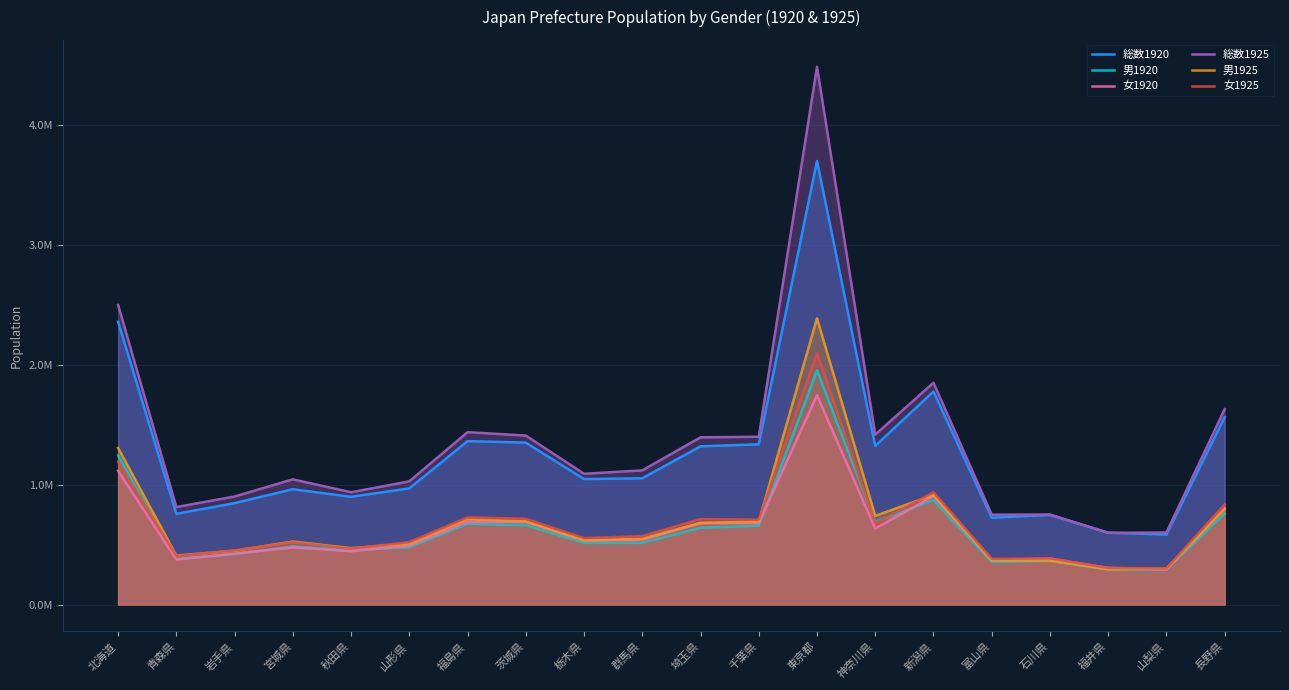

How many lines are shown in the chart?

6